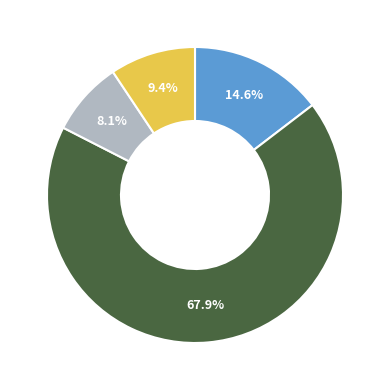

Does any single category account for the majority?

Yes